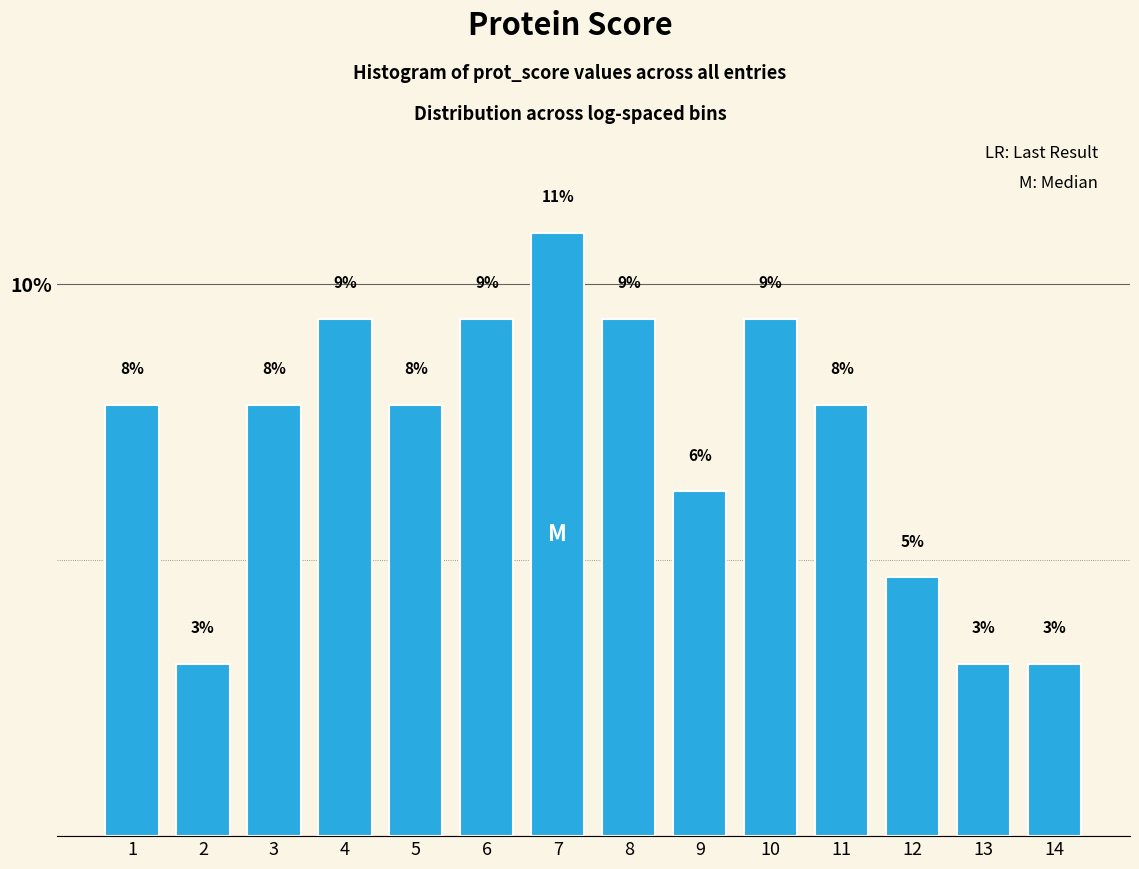

How many bars are there in total?

14